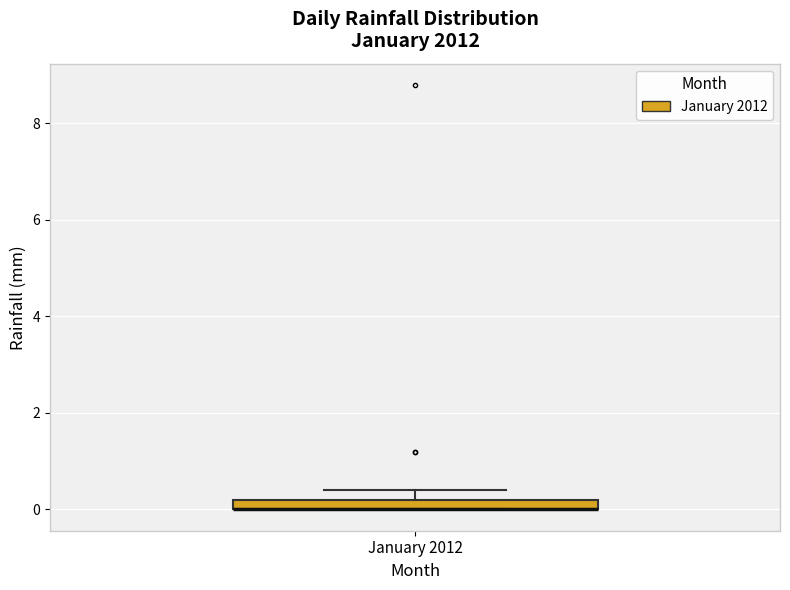

Where is the lower edge of the box for January 2012 on the y-axis? The values are not printed on the chart, so give them approximately, as read against the axis.

0.0